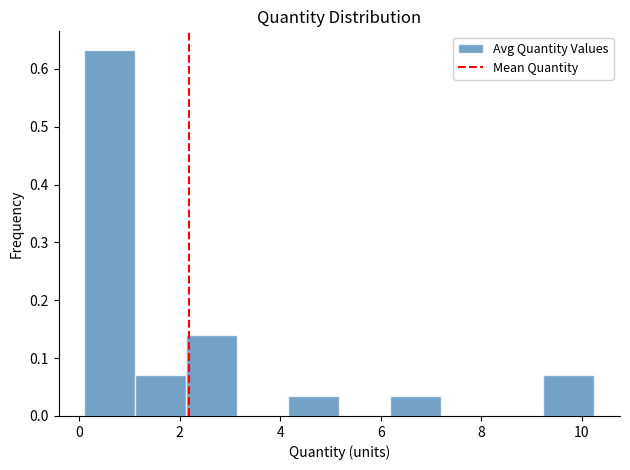

Reading left to right, transcribe this chart: for each bar, give the range it covers on the x-axis and its height. Neither the bar edges nor the heights are printed on the chart, so give them approximately, as read against the axes.

0.2 to 1.2: 0.63
1.2 to 2.2: 0.07
2.2 to 3.2: 0.14
3.2 to 4.2: 0
4.2 to 5.2: 0.04
5.2 to 6.2: 0
6.2 to 7.2: 0.04
7.2 to 8.2: 0
8.2 to 9.2: 0
9.2 to 10.2: 0.07